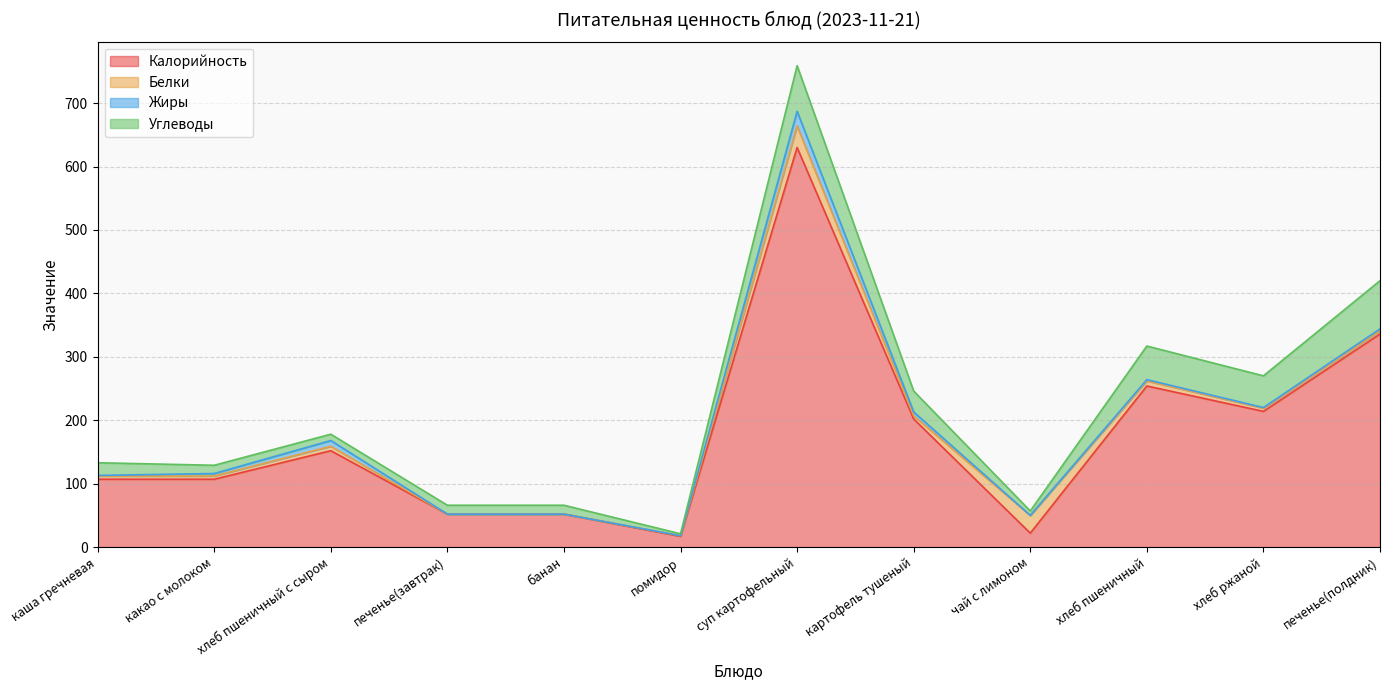

At which category is the sum across all series the highest?

суп картофельный